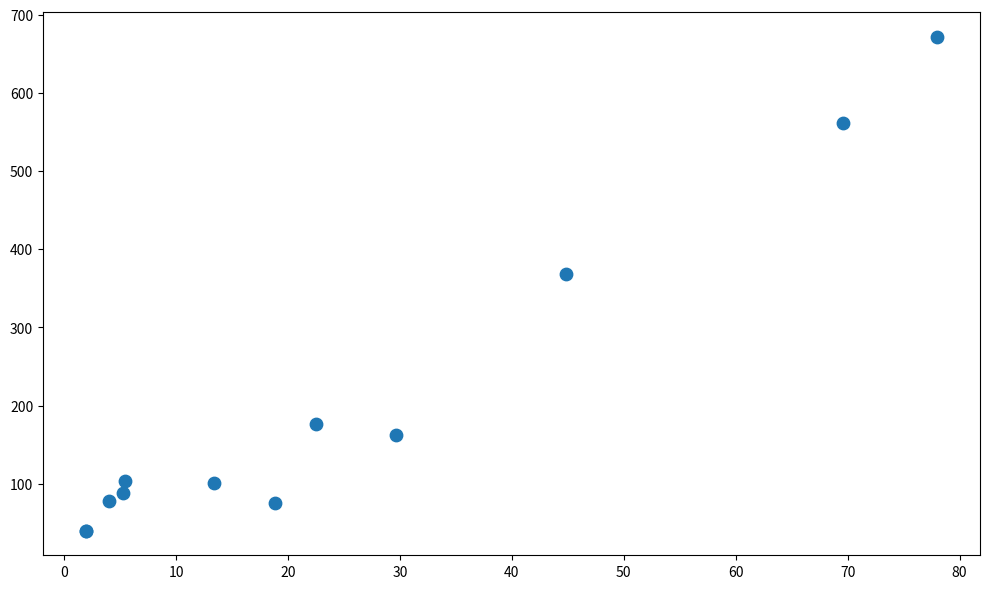

What Y value in the scatter plot is closest to 355?

368.3